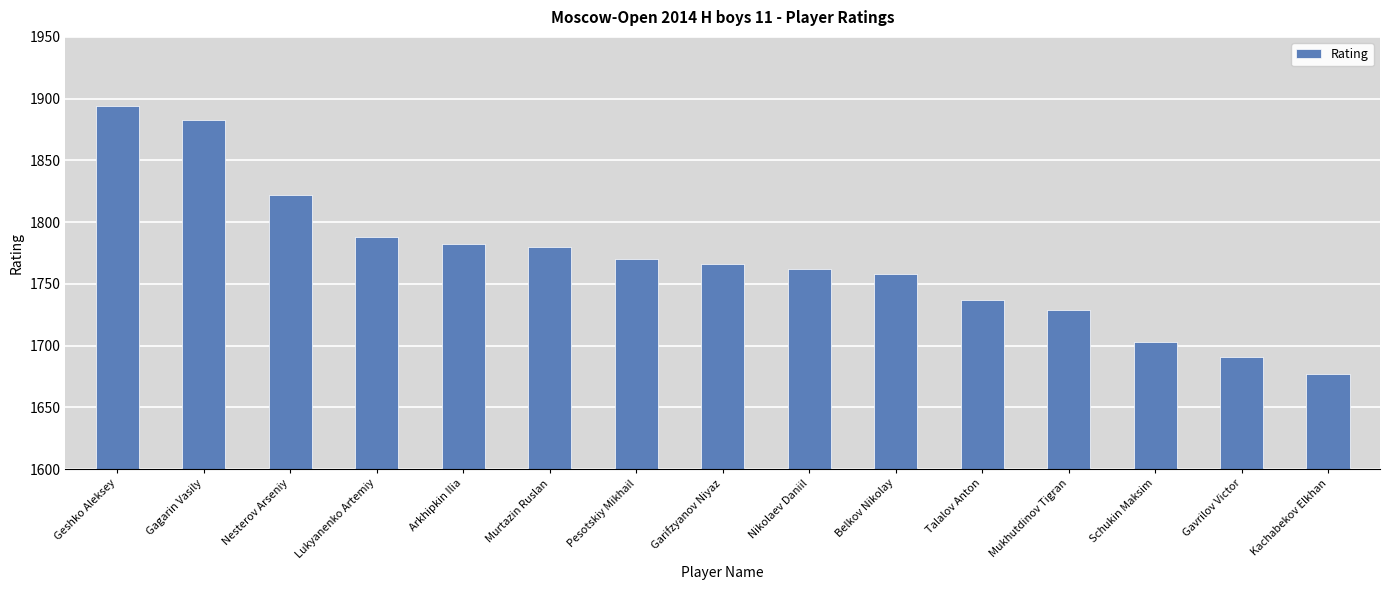

Is it true that the value at Gagarin Vasily is 451?

False